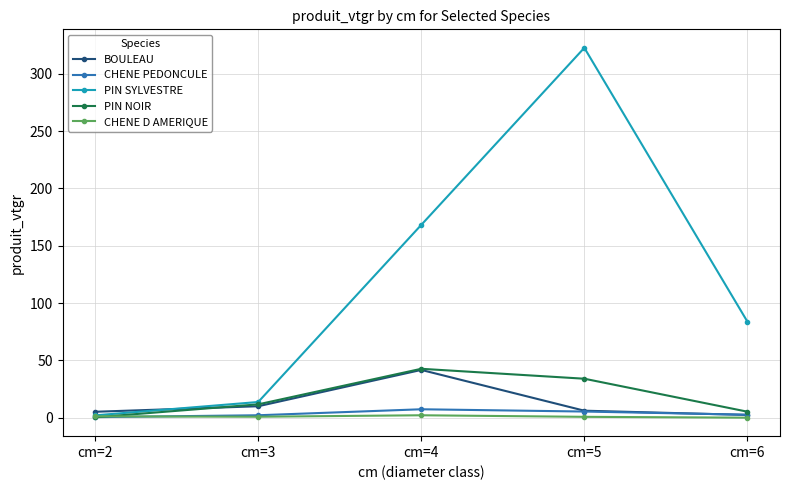

Which series has the largest range (max minus min)?

PIN SYLVESTRE